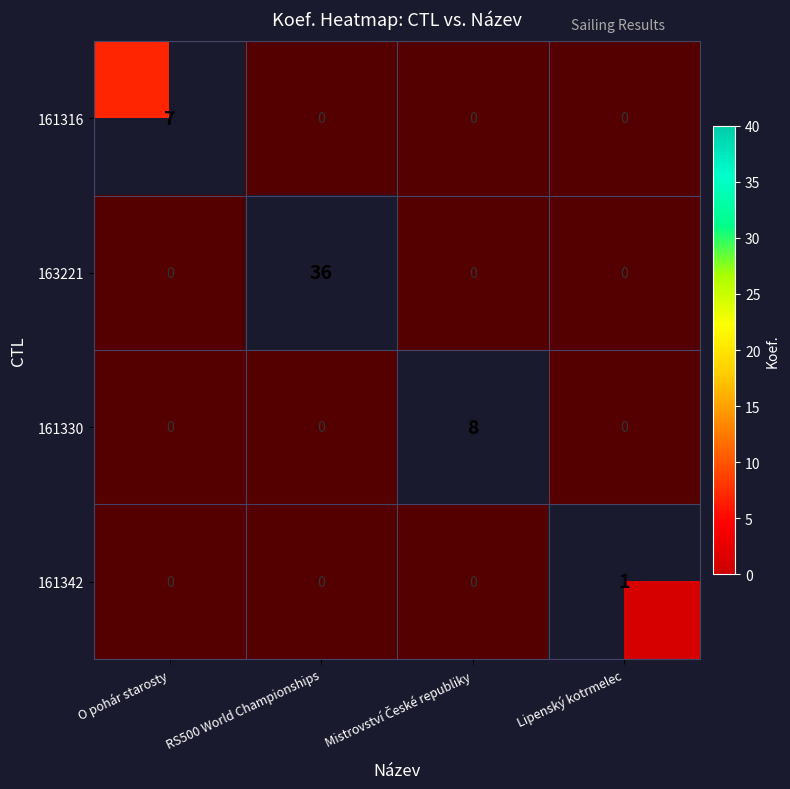

Rank the categories by 161316 value from highest to lowest.

O pohár starosty, RS500 World Championships, Mistrovství České republiky, Lipenský kotrmelec